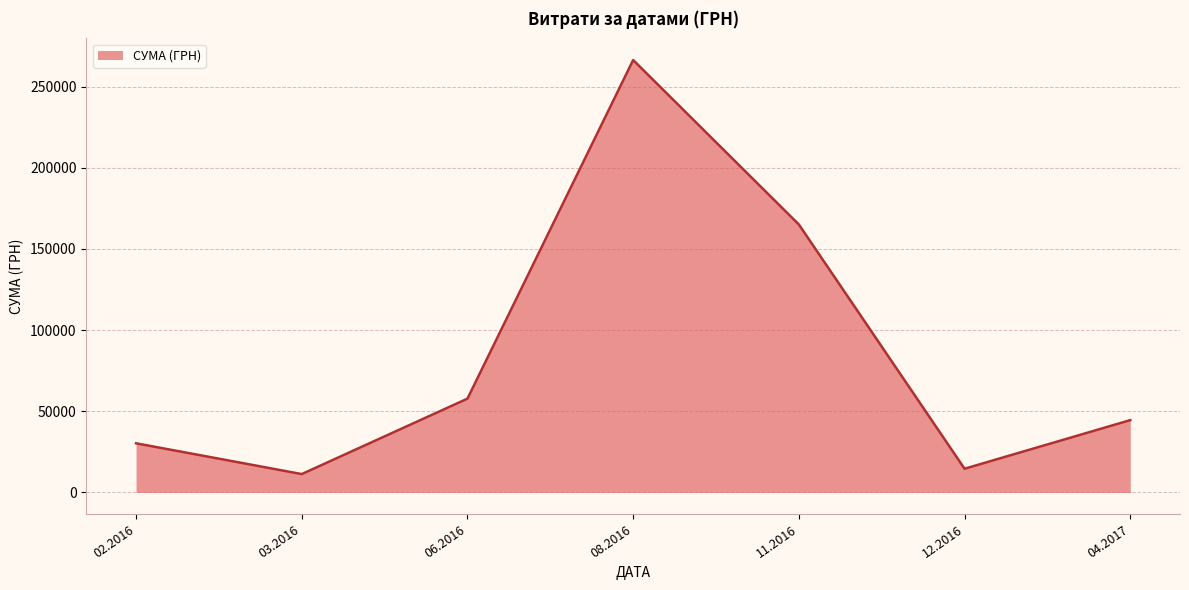

How many series are shown in this chart?

1